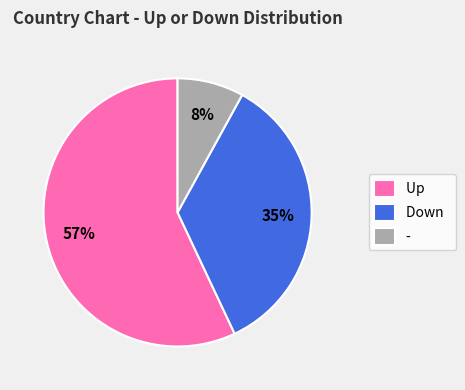

To the nearest percent, what is the combined percentage of Up and -?

65%